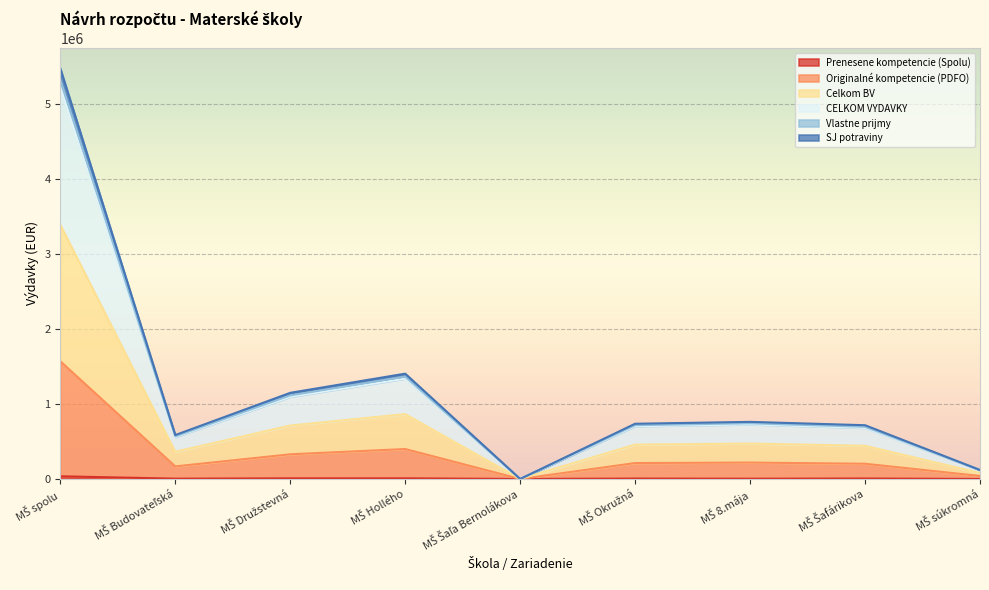

What is the total value across all series at MŠ spolu?

21026299